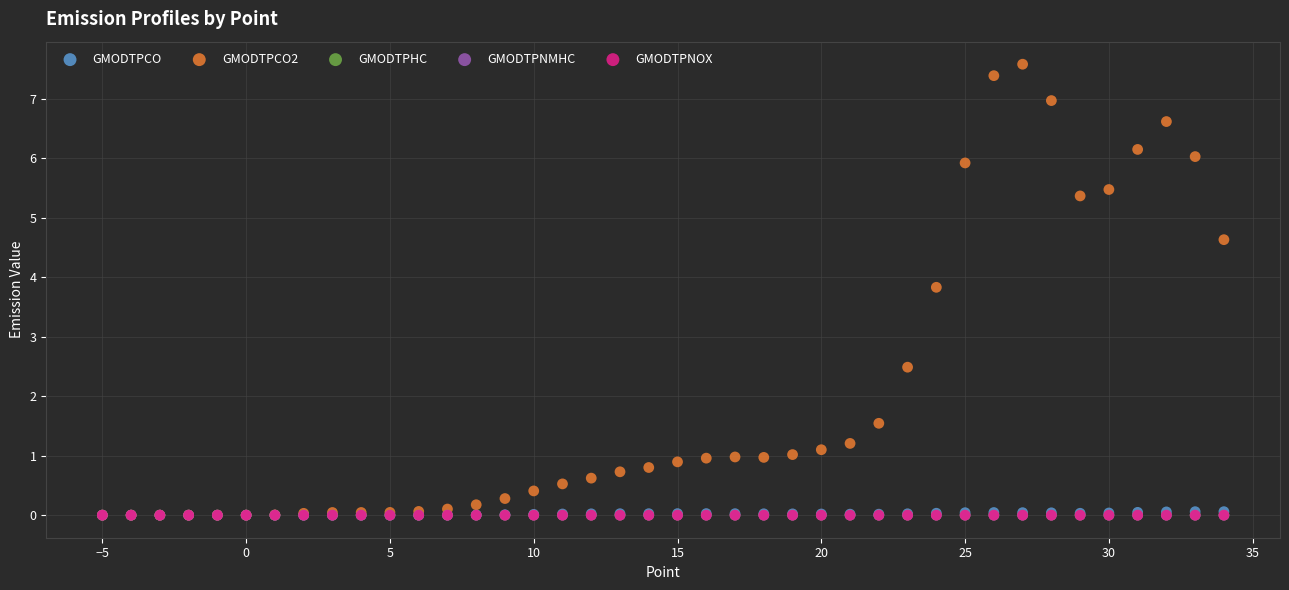

Which series contains the highest Y value?

GMODTPCO2